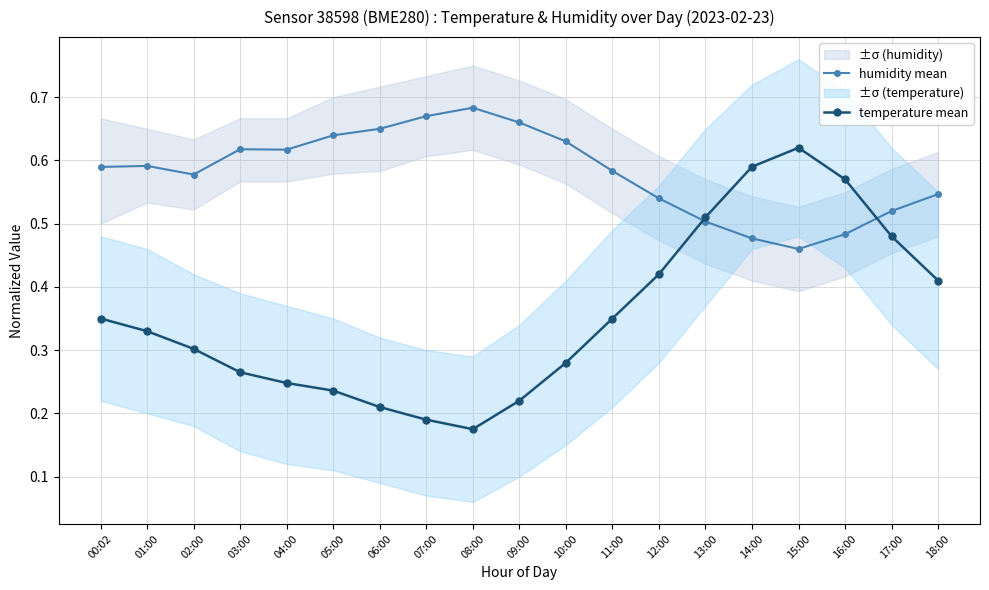

What is the difference between the highest and lowest values at 10:00?

0.4